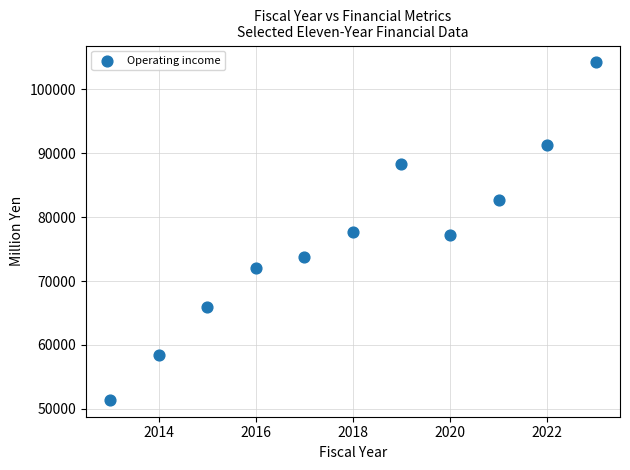

What is the range of Y values (max minus min)?

52809